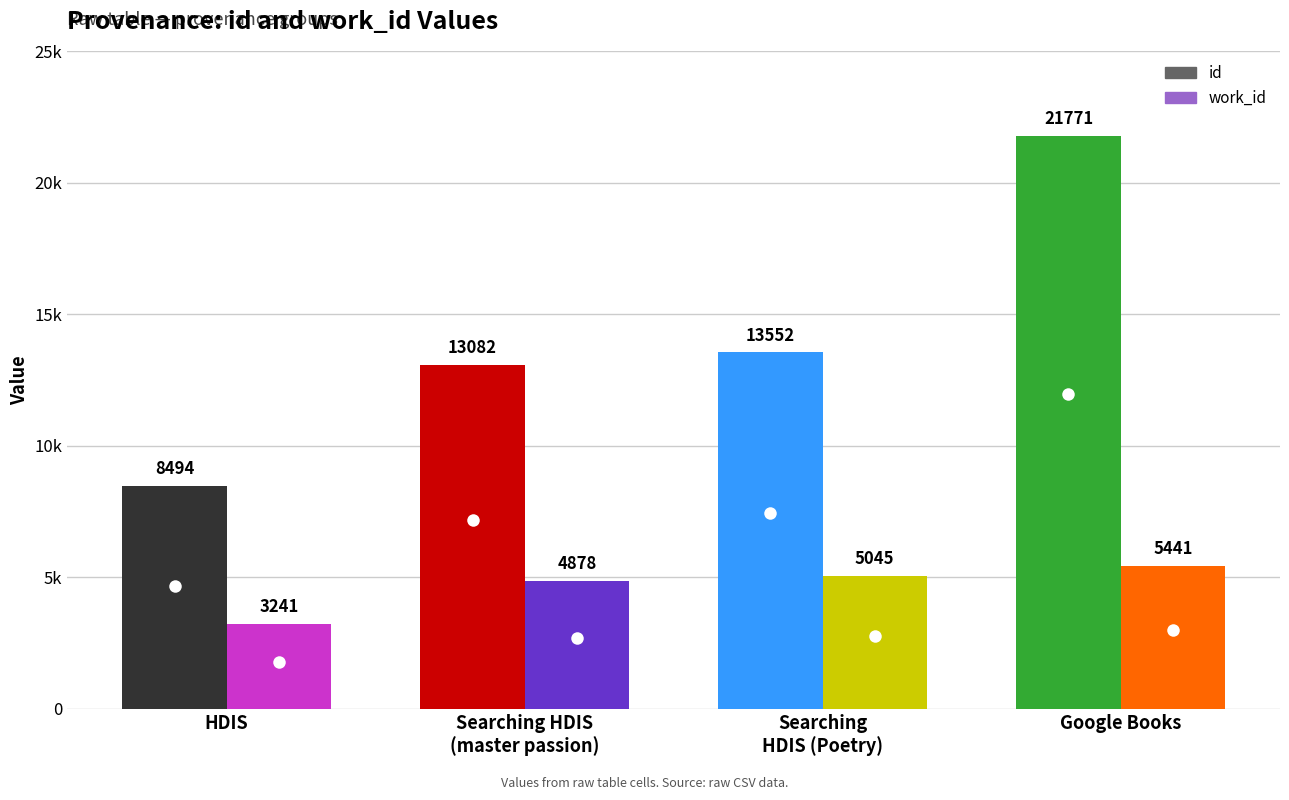

What is the average value of the id series?

14225